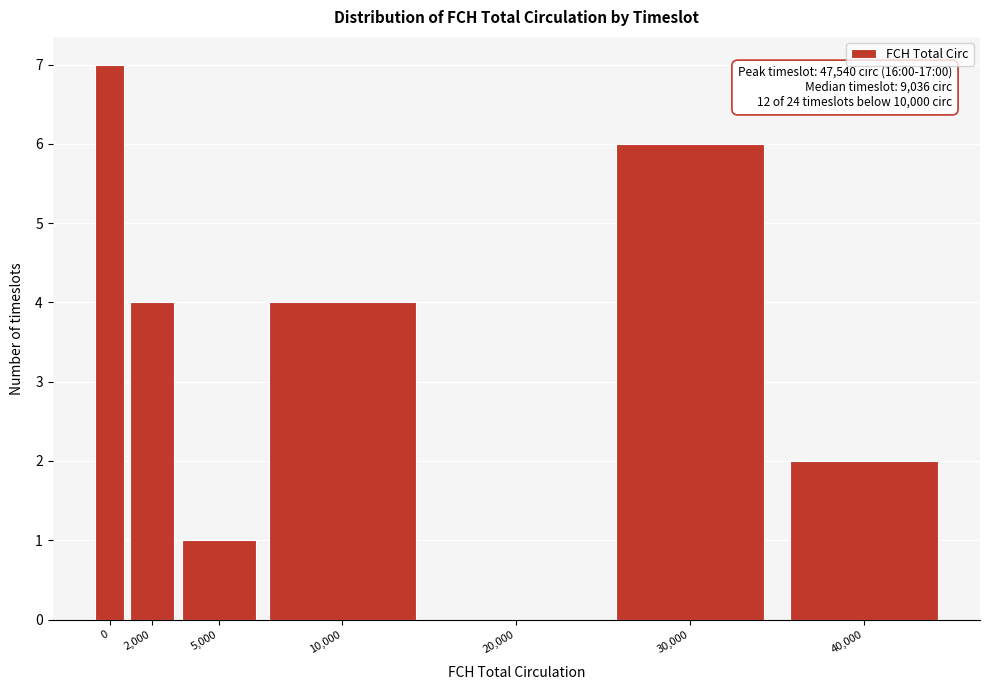

Reading right to left, list all the values displayed in this chart.

40,000=2	30,000=6	20,000=0	10,000=4	5,000=1	2,000=4	0=7